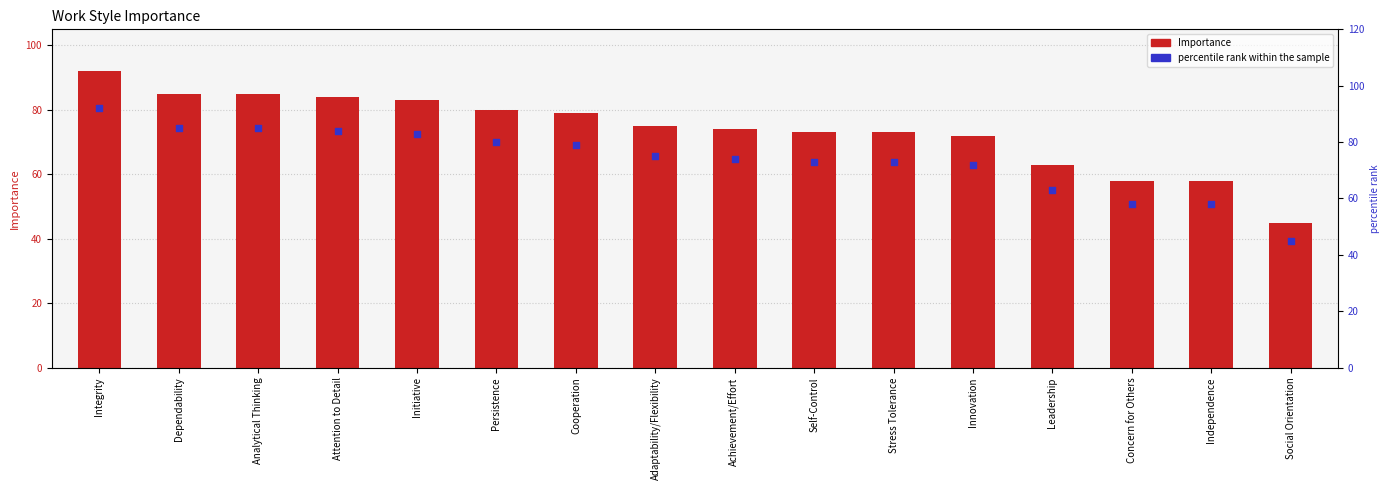

Is the value of percentile rank within the sample at Dependability greater than the value of Importance at Cooperation?

Yes